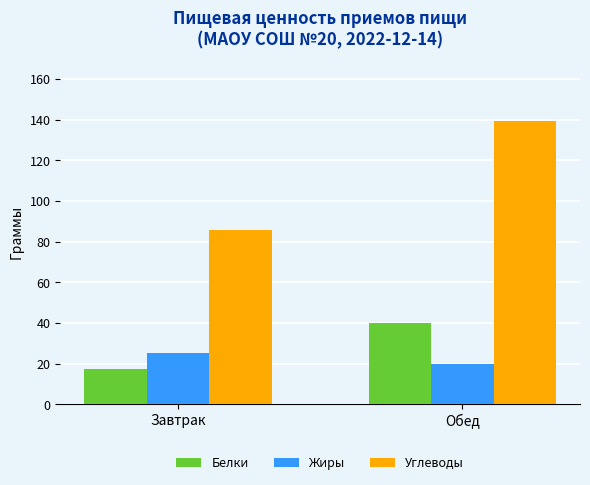

At which label is Углеводы closest to 112?

Завтрак